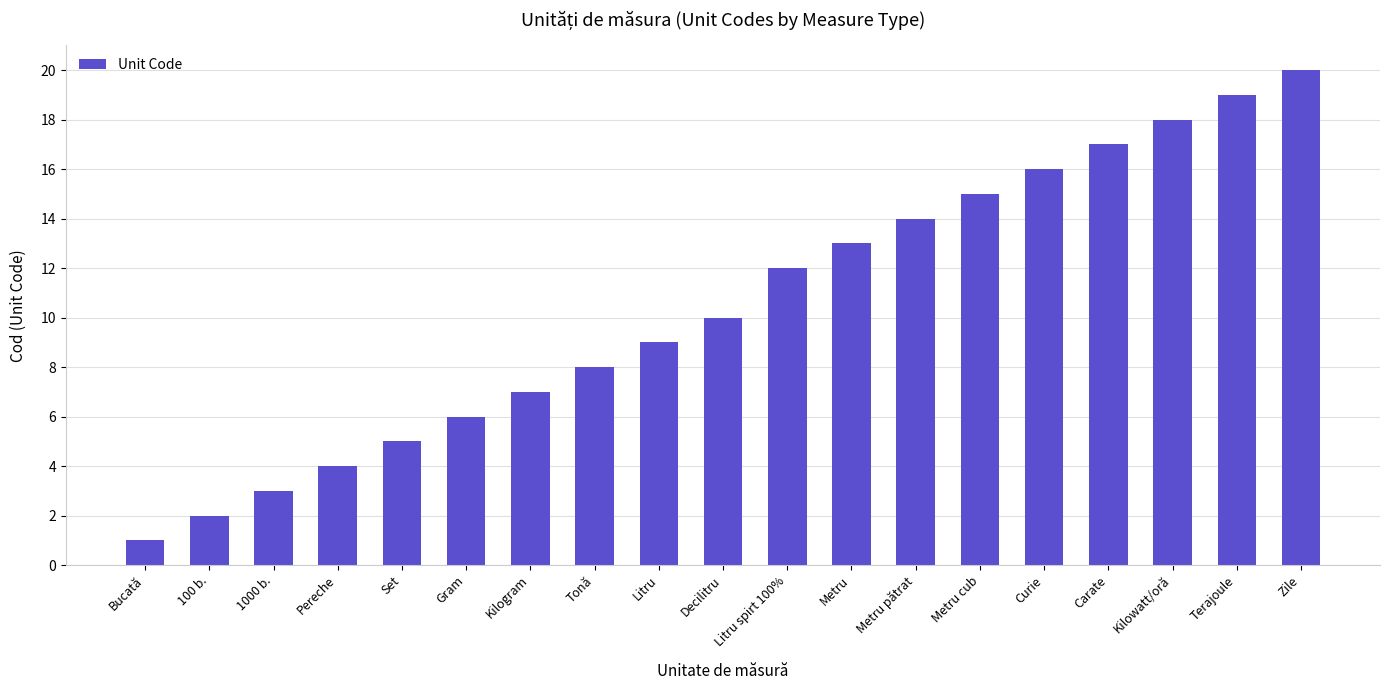

What is the maximum value shown in the chart?

20